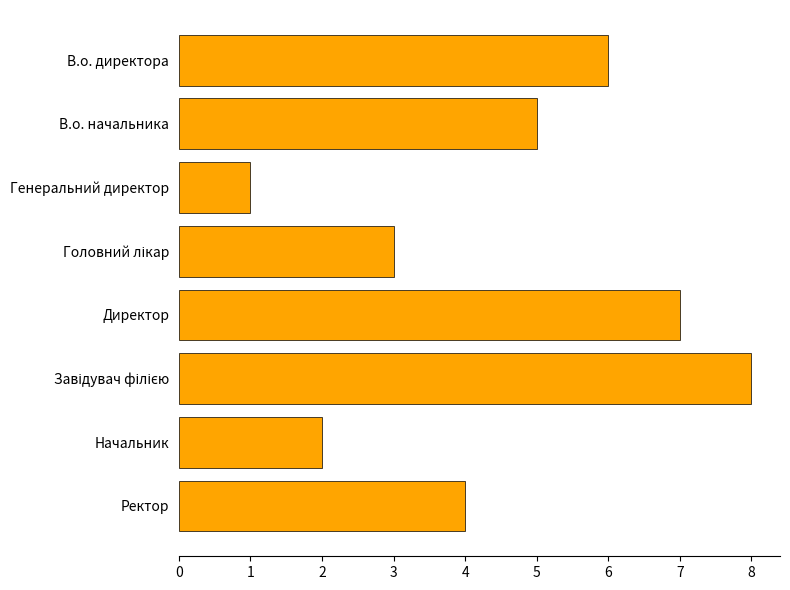

The value at Директор is 3. True or false?

False